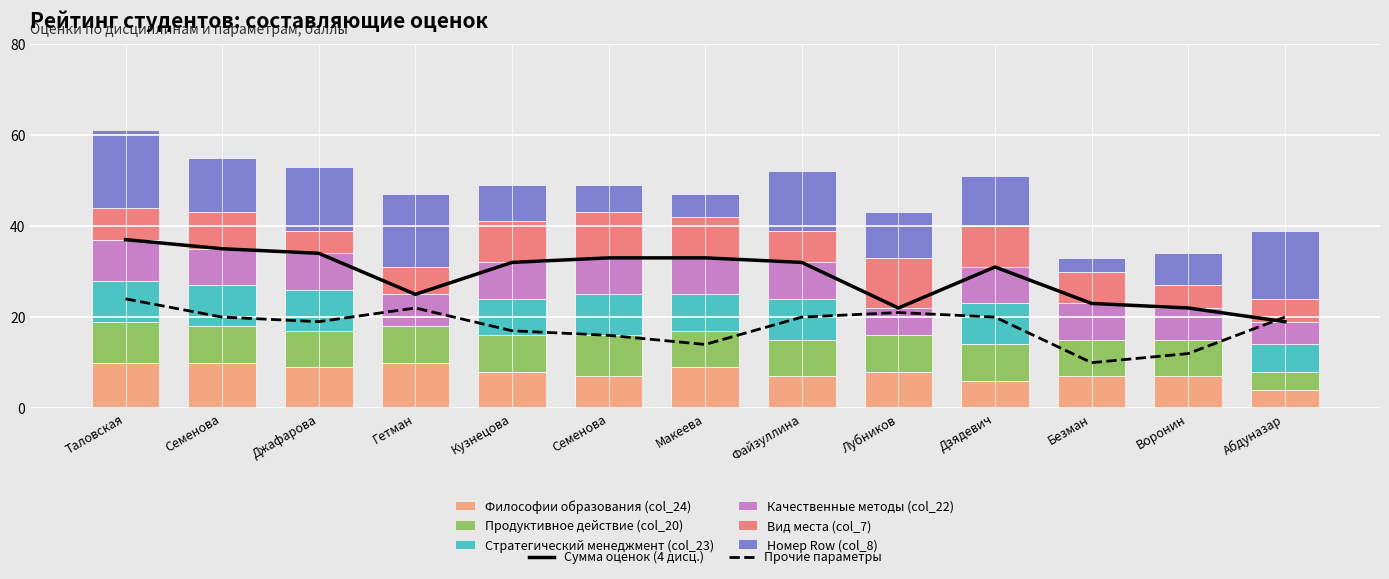

Is it true that Качественные методы (col_22) equals 3 at Безман?

False